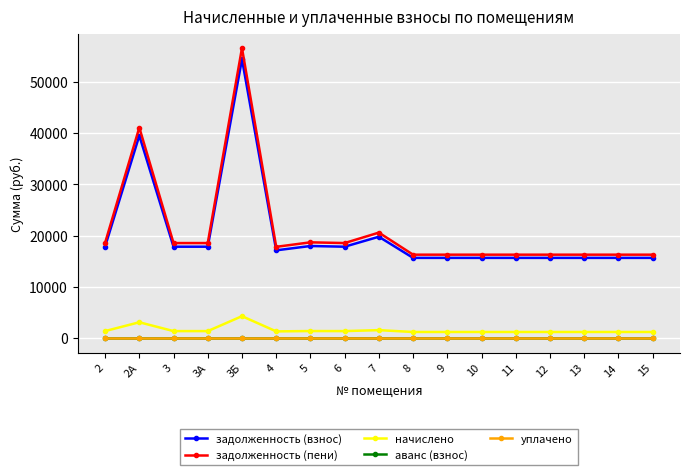

What is the spread (max minus min) of values at 11?

16316.2